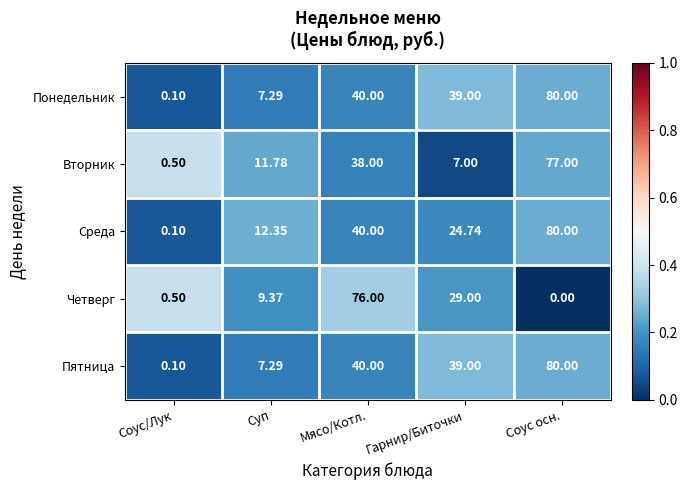

Where does the Пятница series first go above 39?

Мясо/Котл.